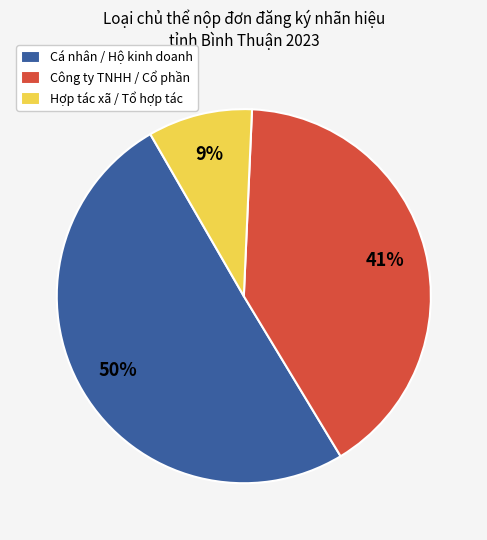

To the nearest percent, what is the difference between the Công ty TNHH / Cổ phần and Hợp tác xã / Tổ hợp tác slice percentages?

32%